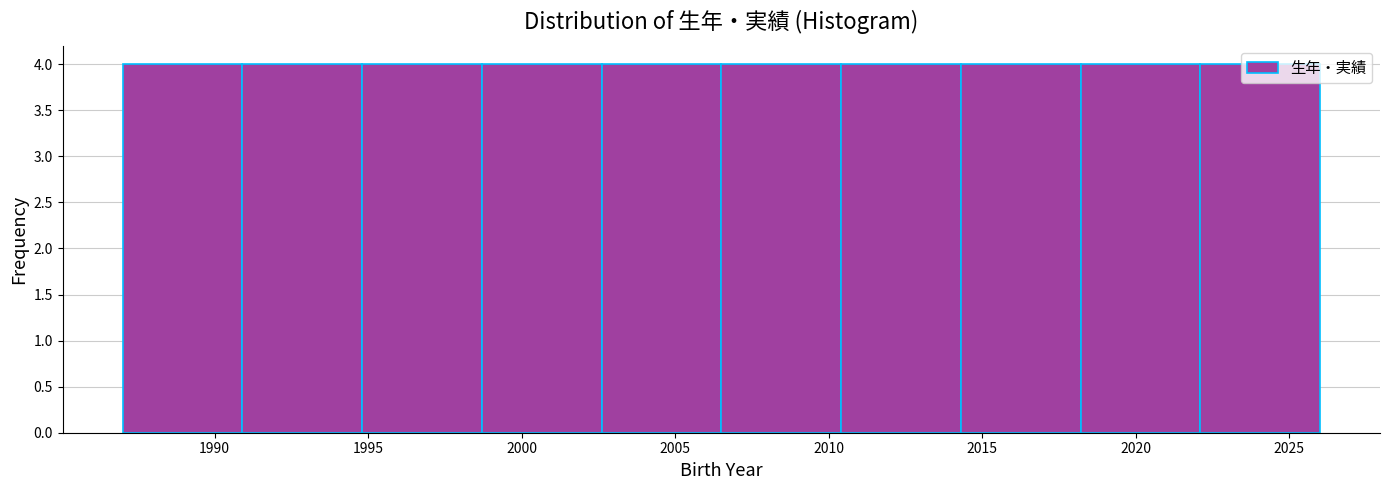

Reading left to right, transcribe this chart: for each bar, give the range it covers on the x-axis and its height. Neither the bar edges nor the heights are printed on the chart, so give them approximately, as read against the axes.

1987.0 to 1990.9: 4
1990.9 to 1994.8: 4
1994.8 to 1998.7: 4
1998.7 to 2002.6: 4
2002.6 to 2006.5: 4
2006.5 to 2010.4: 4
2010.4 to 2014.3: 4
2014.3 to 2018.2: 4
2018.2 to 2022.1: 4
2022.1 to 2026.0: 4